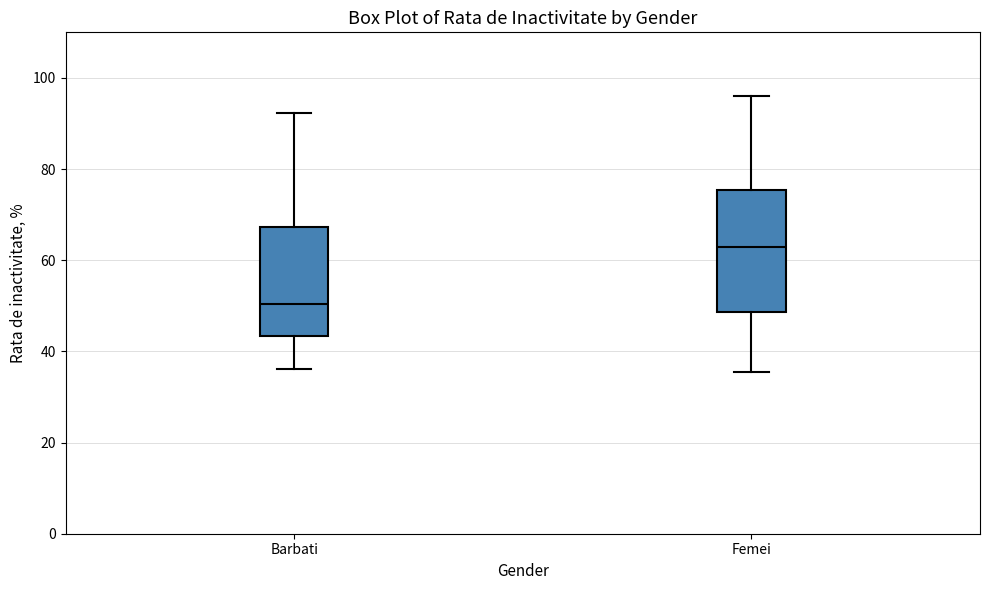

Reading left to right, transcribe this box plot: for each box, give where its median line is, the range the box spans, and where its two whiskers end, as read against the y-axis. The values are not printed on the chart, so give them approximately, as read against the axis.

Barbati: median 50, box 44 to 68, whiskers 36 to 92
Femei: median 62, box 48 to 76, whiskers 36 to 96